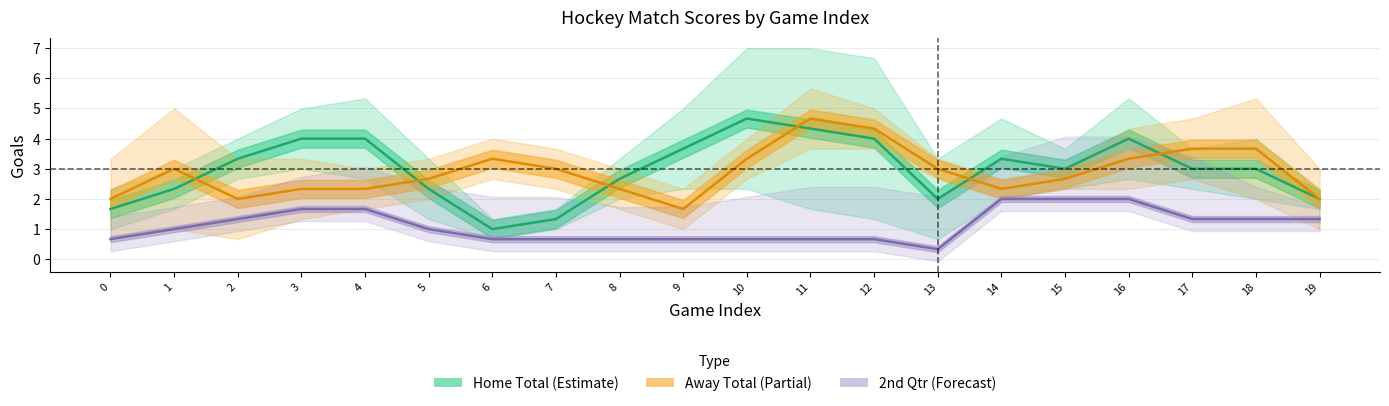

Which series changed the most between 3 and 18?

totA (Away Total)